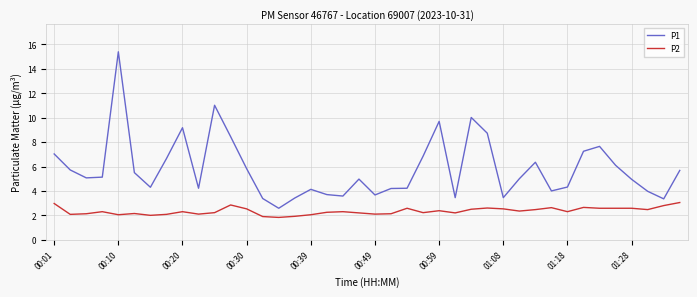

Which series has the widest spread of values?

P1